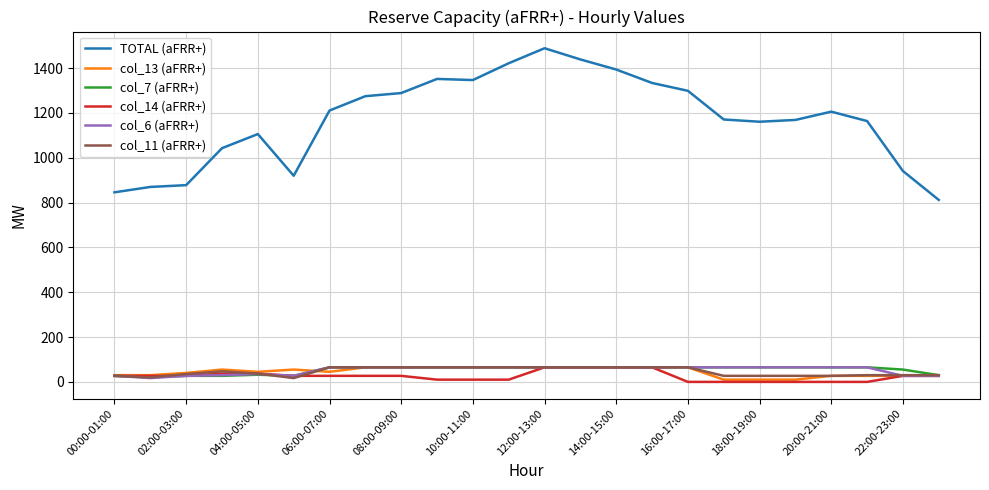

Is this an area chart (filled region under the line)?

No